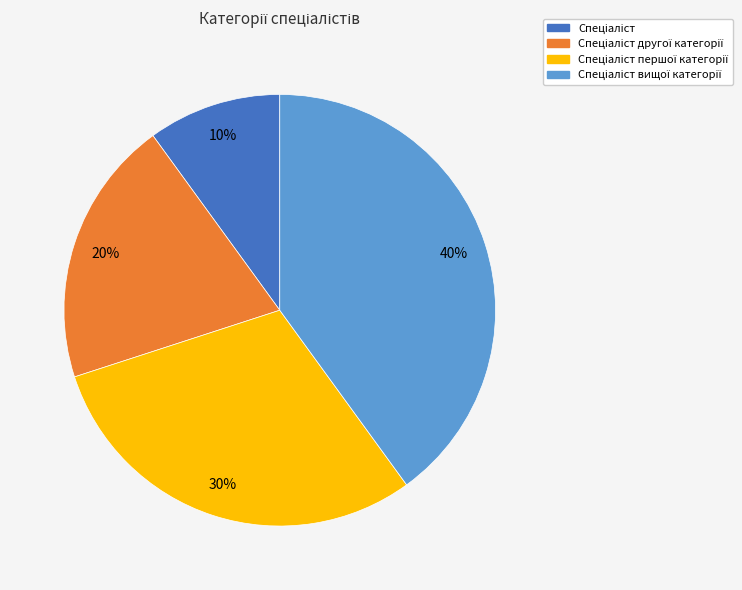

Count the number of slices in the pie.

4